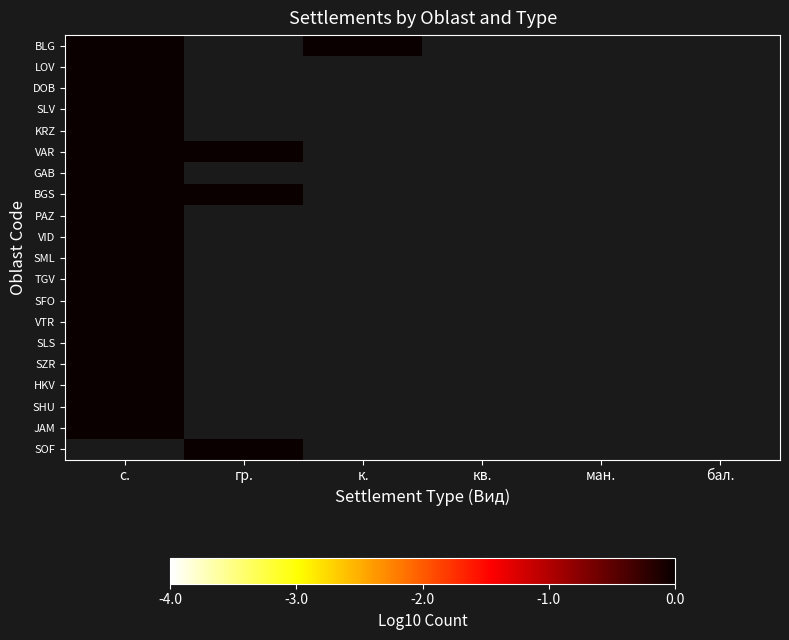

Is the value of VTR at ман. greater than the value of SML at к.?

No